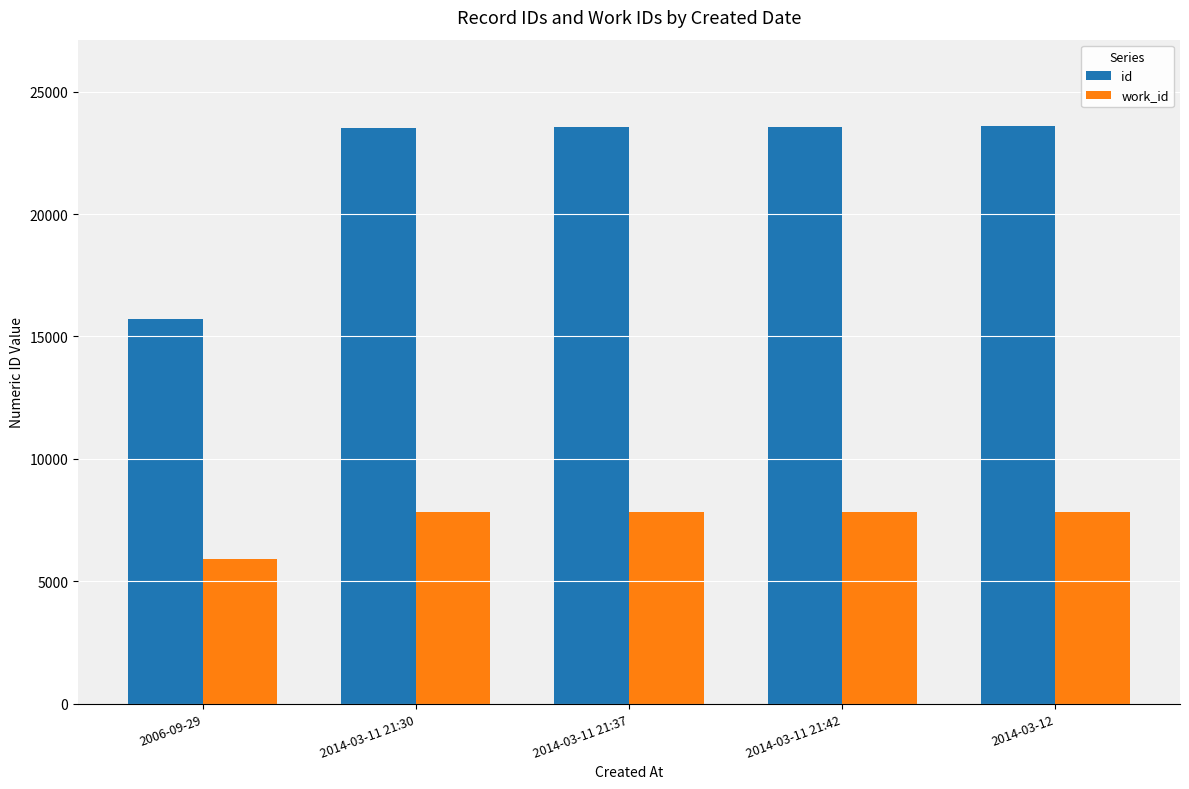

Rank the series by their average value, from lowest to highest.

work_id, id